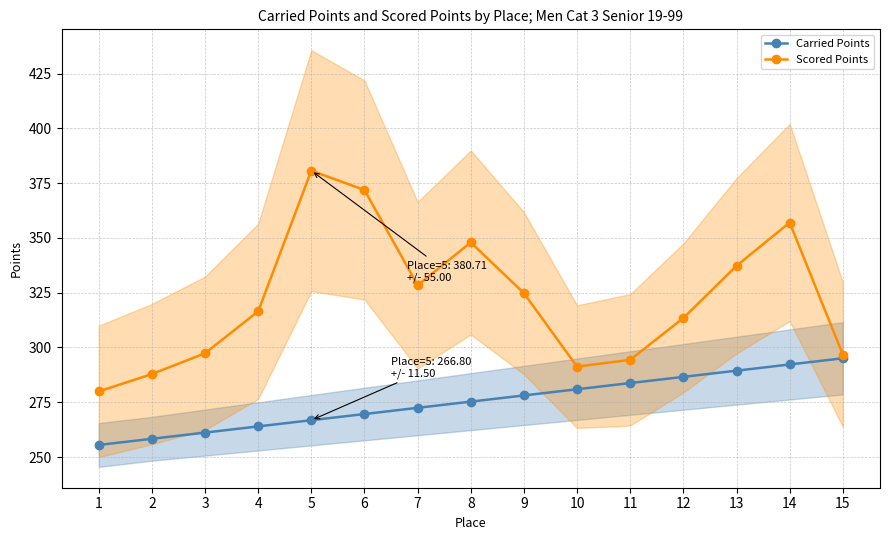

What is the approximate value of Scored Points at 13?

337.3